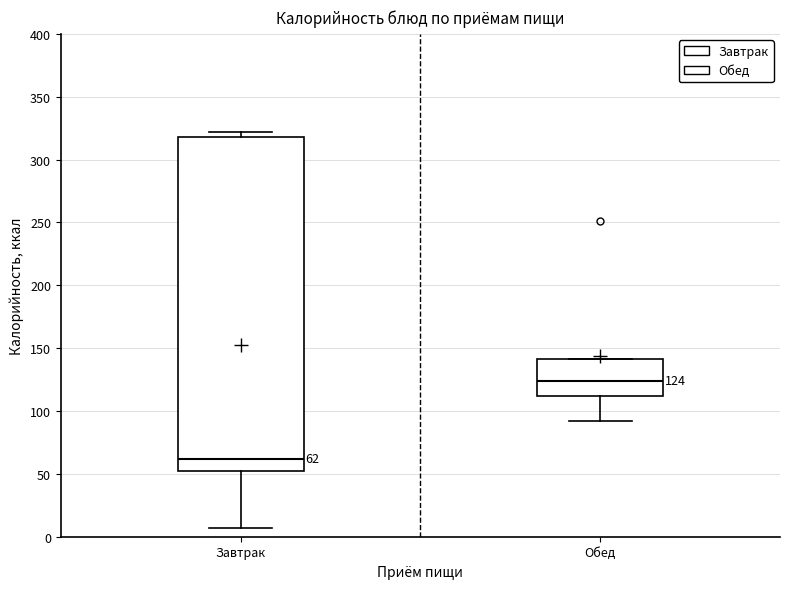

Which box's median line is the highest?

Обед